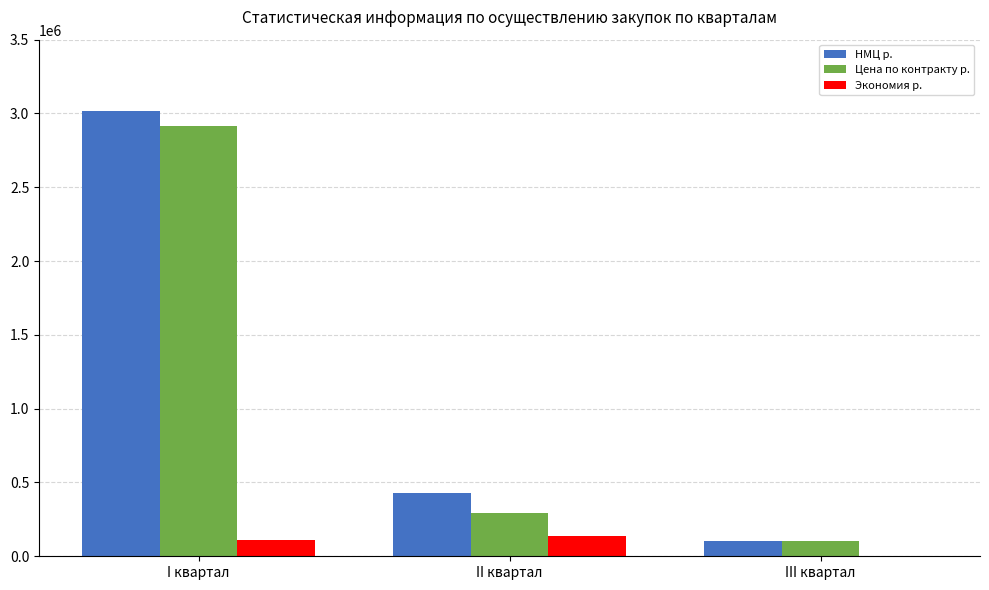

True or false: Цена по контракту р. has a value of 1558139.0 at I квартал.

False